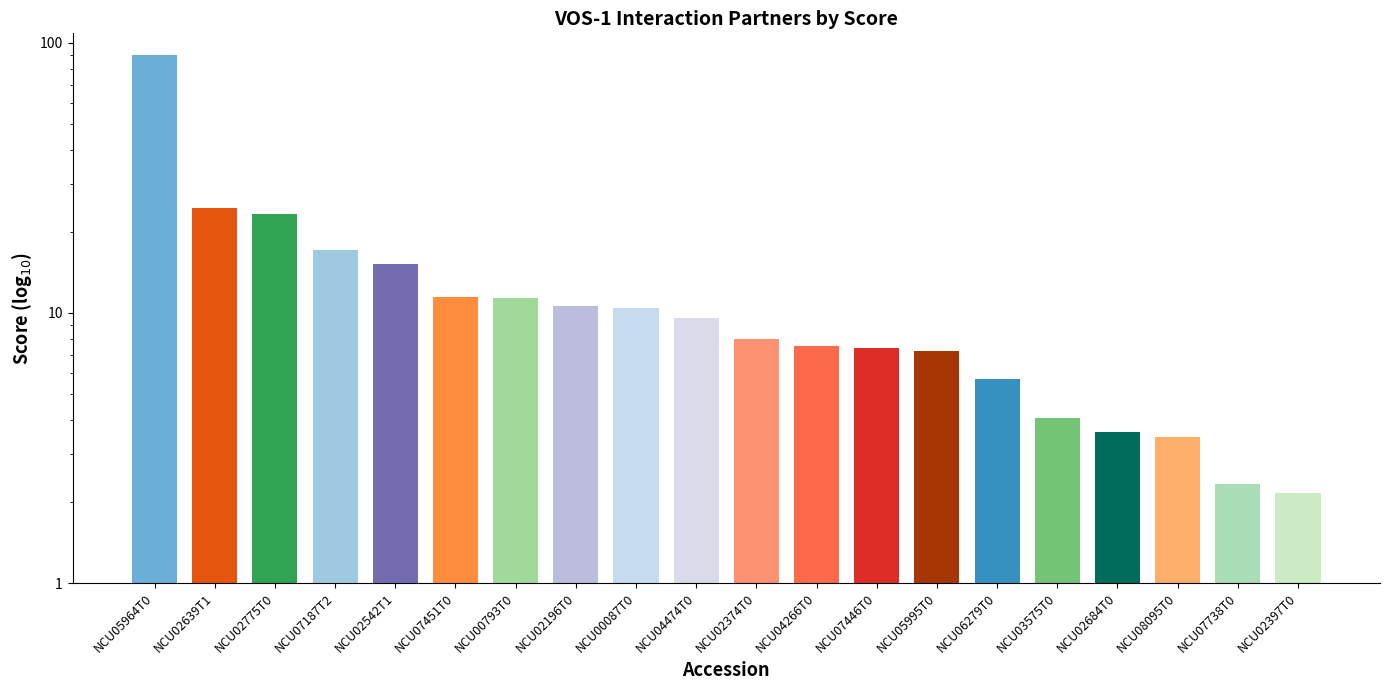

Reading right to left, extract all data points from this chart.

2.2	2.3	3.5	3.6	4.1	5.7	7.3	7.4	7.6	8.0	9.5	10.4	10.6	11.4	11.4	15.2	17.1	23.2	24.6	90.1